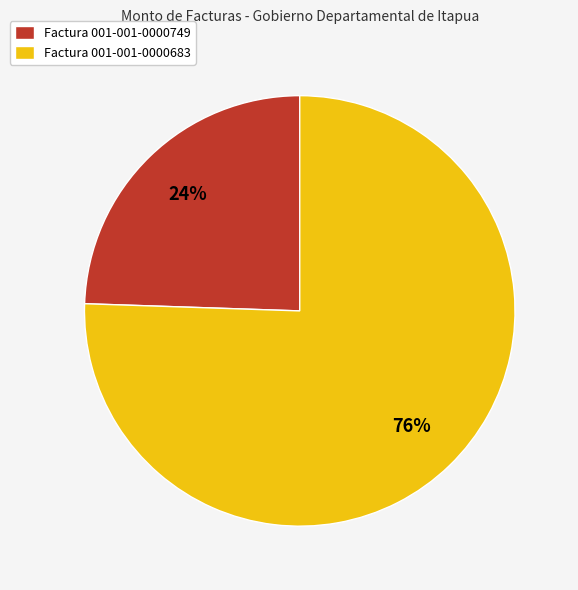

Which category has the biggest portion of the pie?

Factura 001-001-0000683